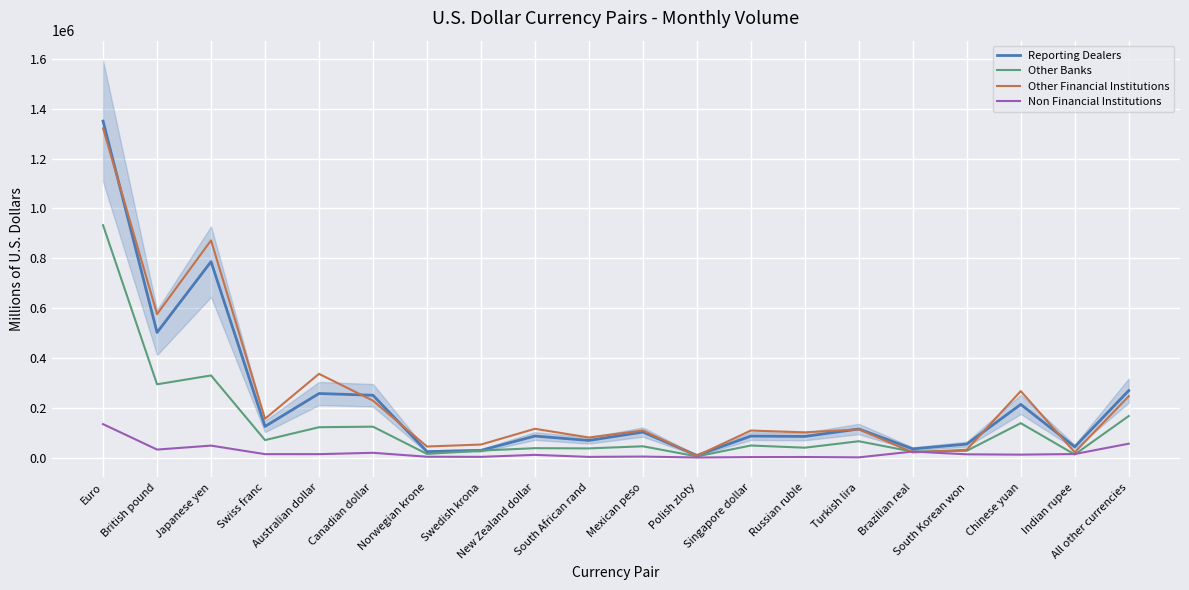

What is the maximum value shown in the chart?

1349999.0